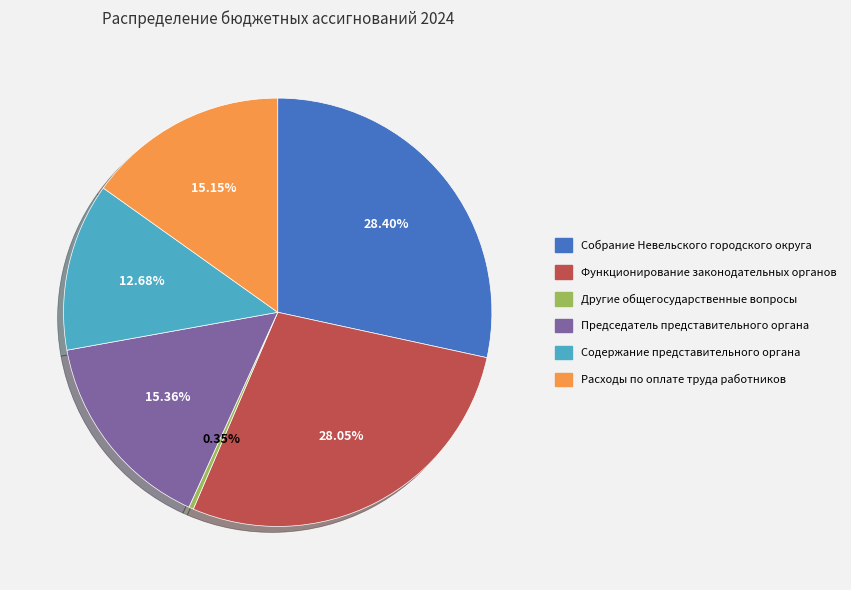

Do Председатель представительного органа and Расходы по оплате труда работников together represent more than half of the pie?

No